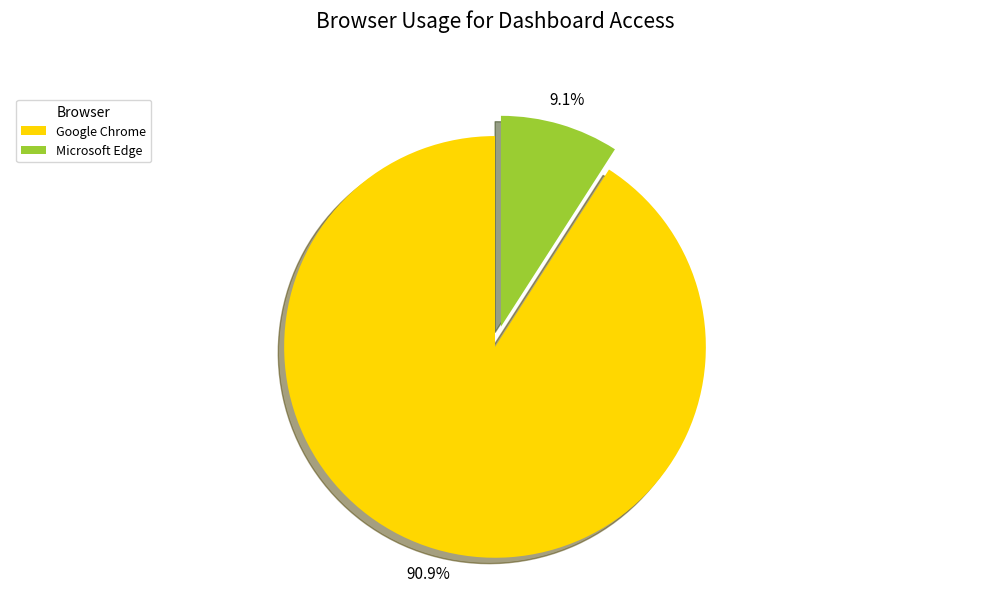

How many segments does this pie chart have?

2